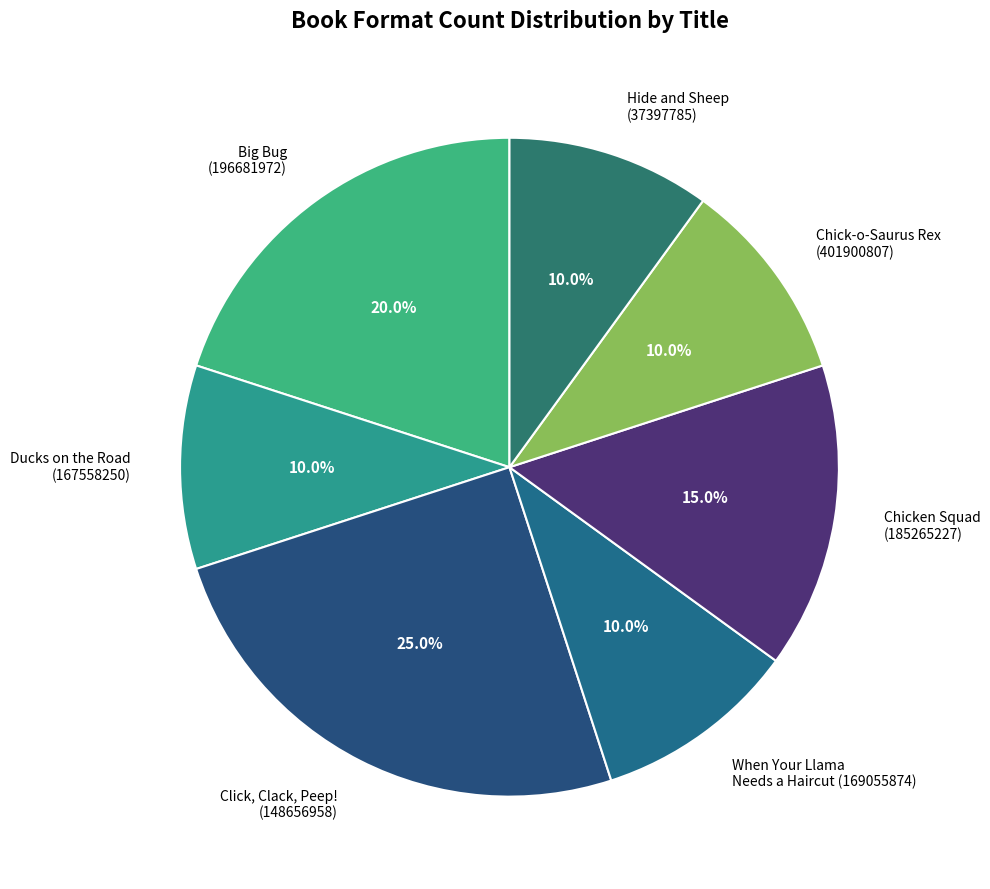

How many slices are in this pie chart?

7